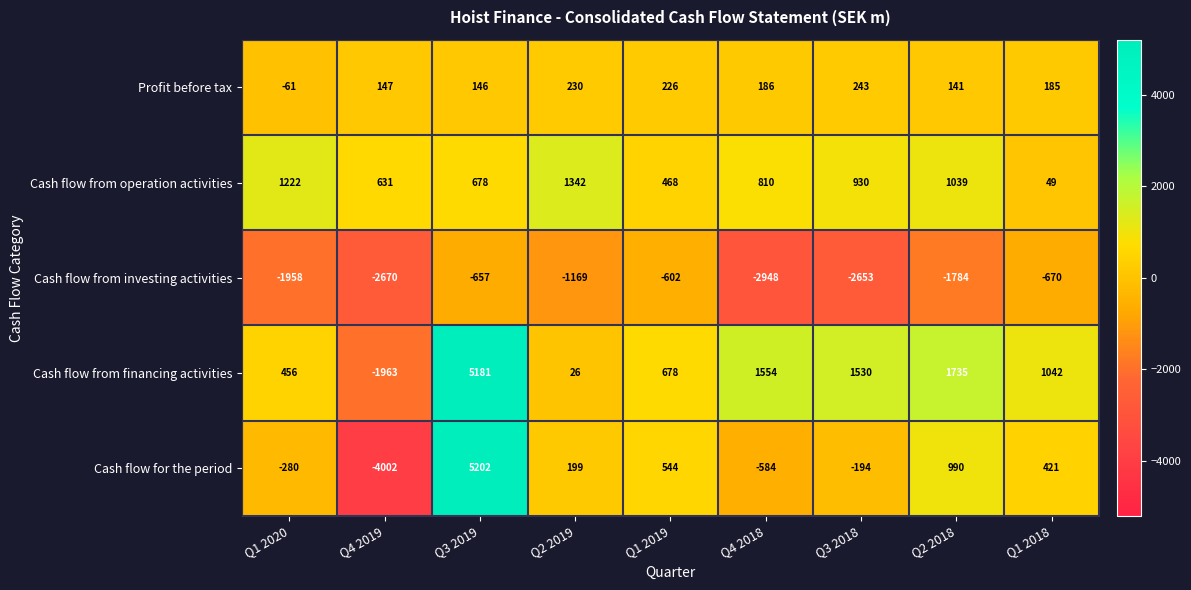

At how many categories does at least one series exceed 73?

9